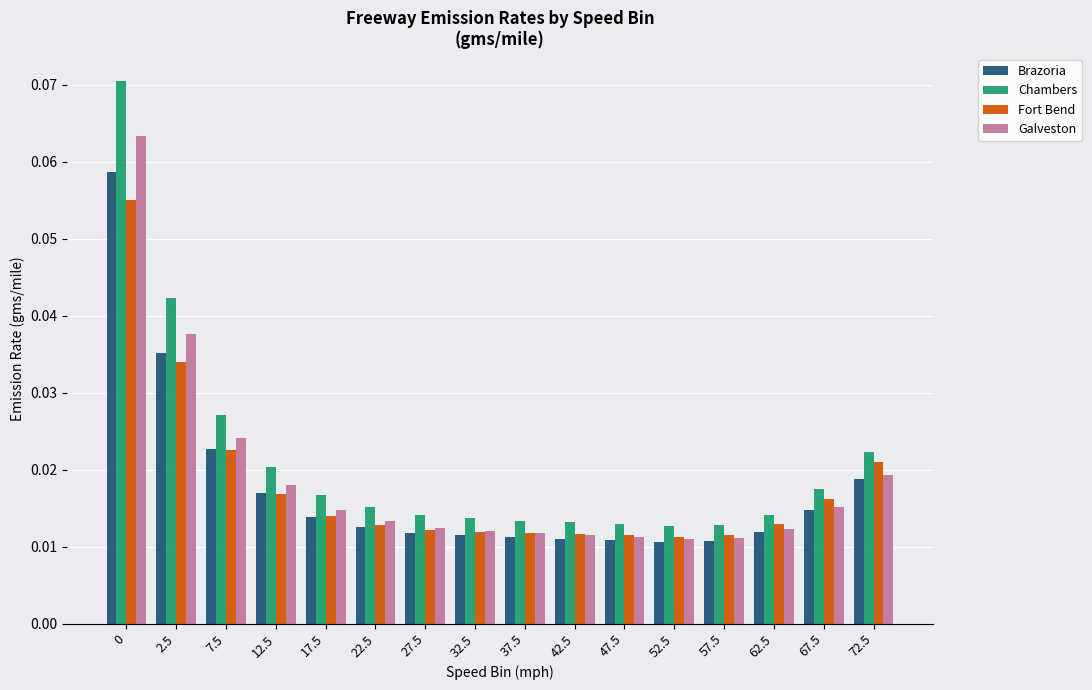

Count the Galveston values in the range 0 to 1.

16